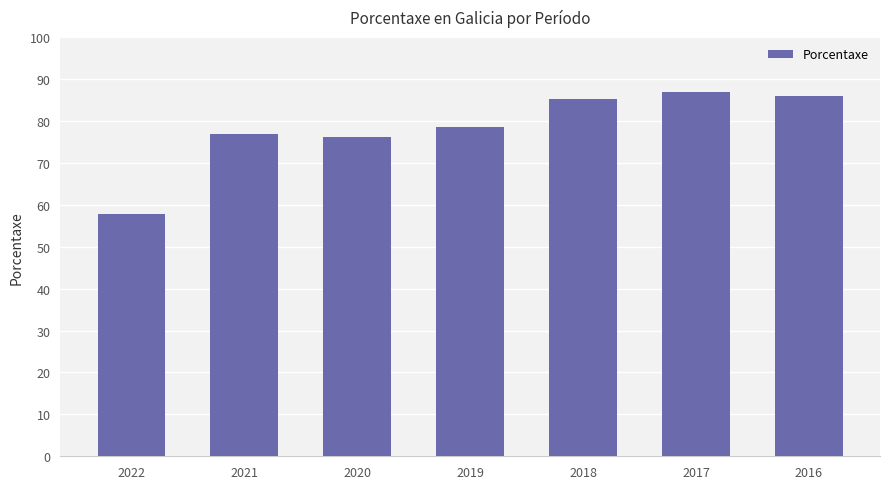

Is it true that the value at 2016 is 86.0?

True